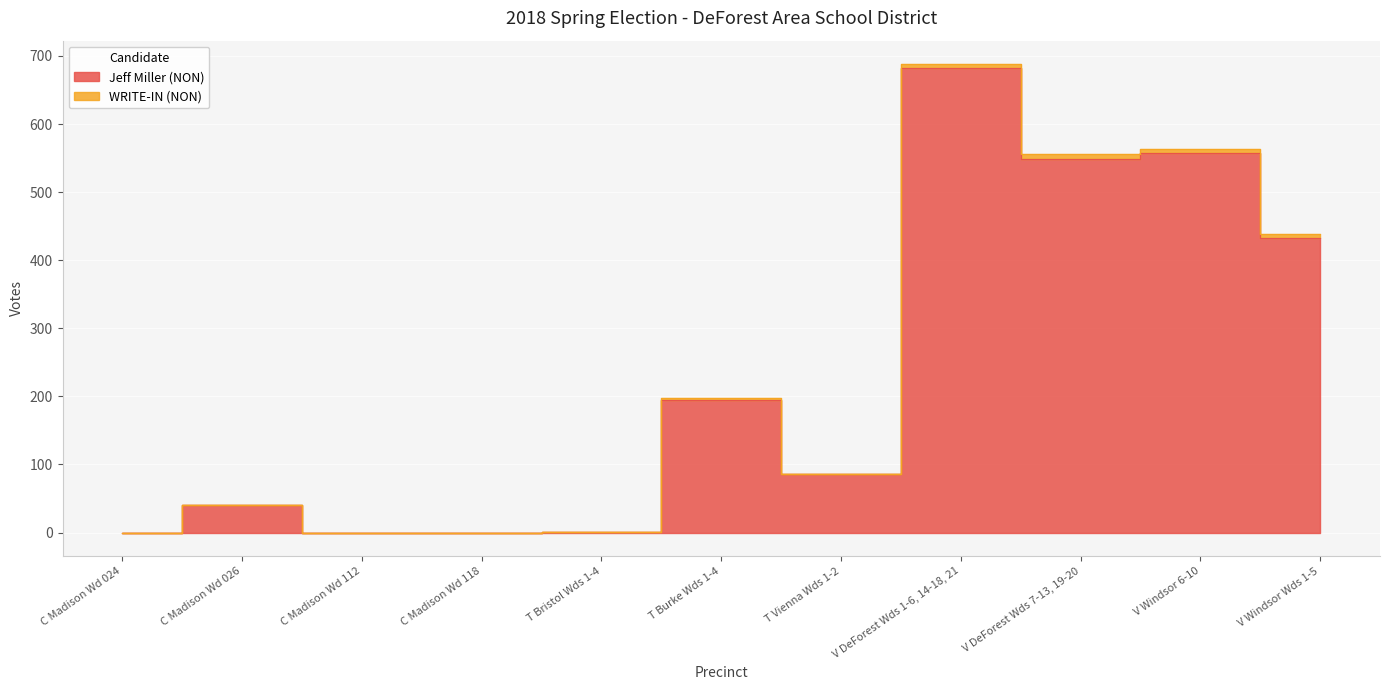

How many points are lower than both their immediate neighbors (excluding endpoints)?

2